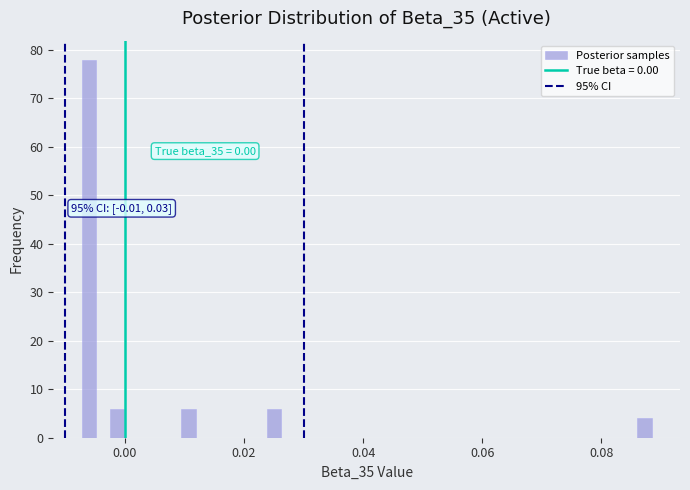

Around what value on the x-axis is the tallest bar? Give the approximate position of its centre, as read against the axis.

-0.006